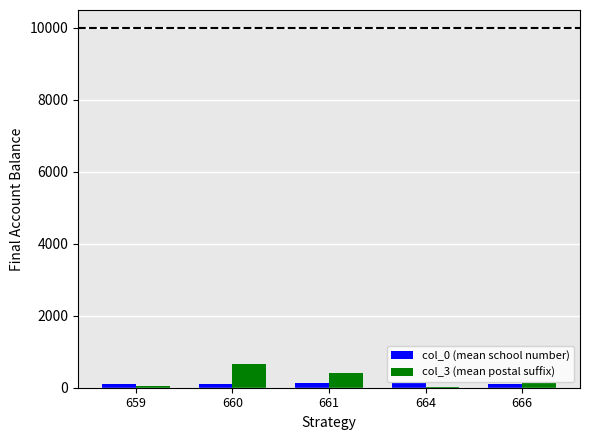

What is the maximum value shown in the chart?

657.2